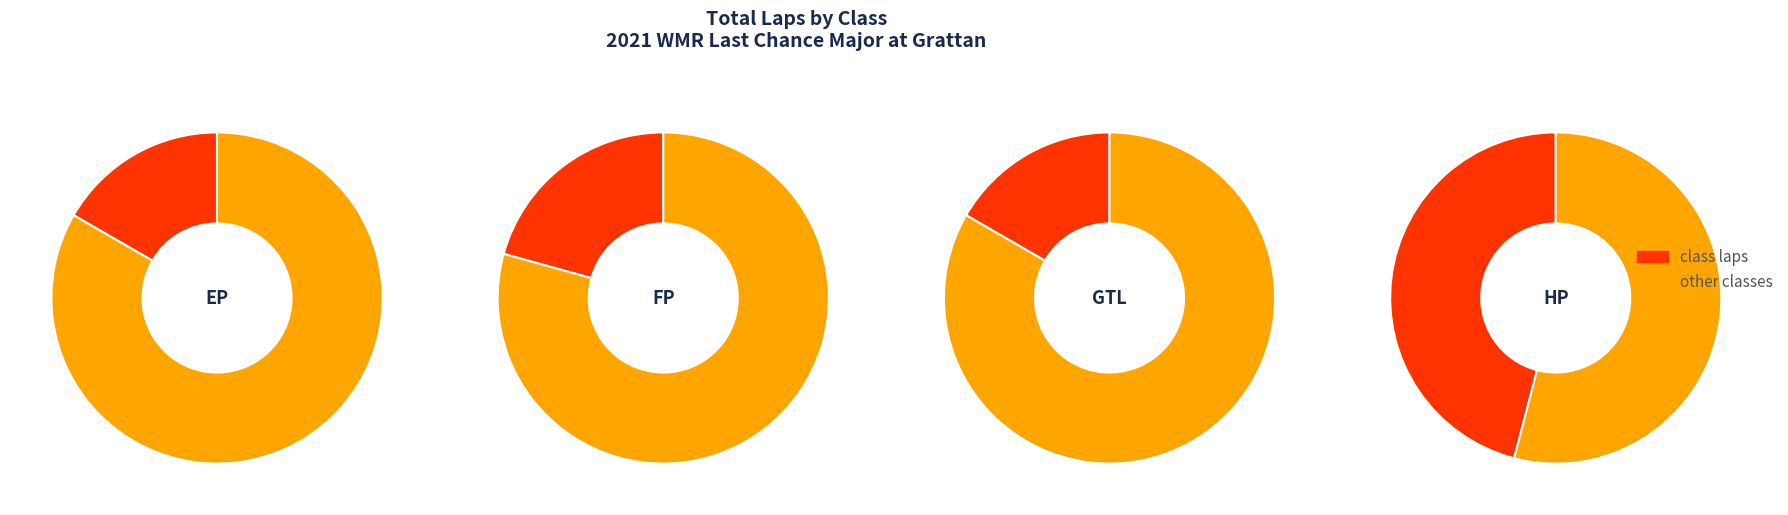

Is the sum of GTL and HP greater than half?

Yes